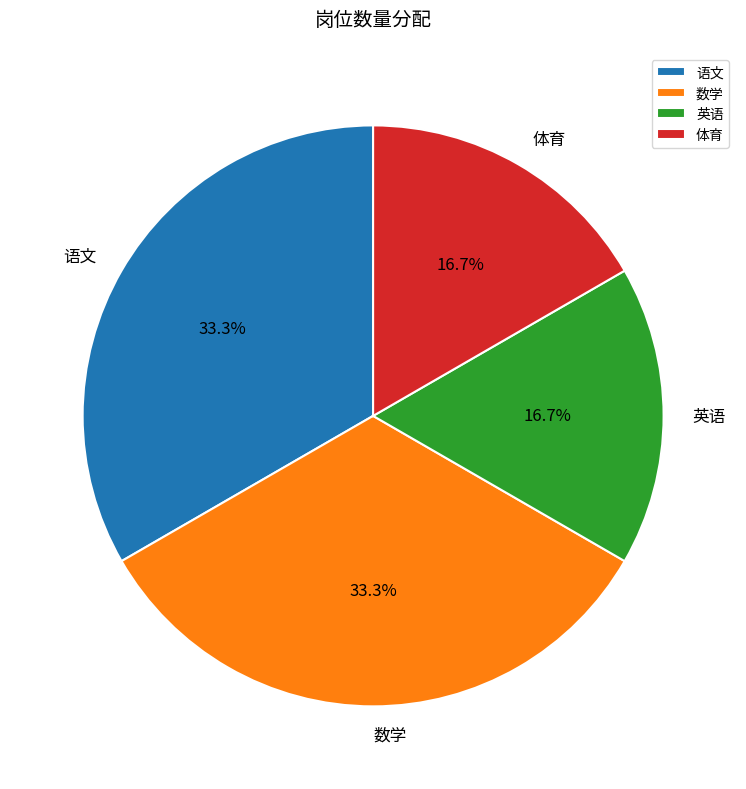

What is the ratio of the value at 体育 to the value at 英语?

1.0